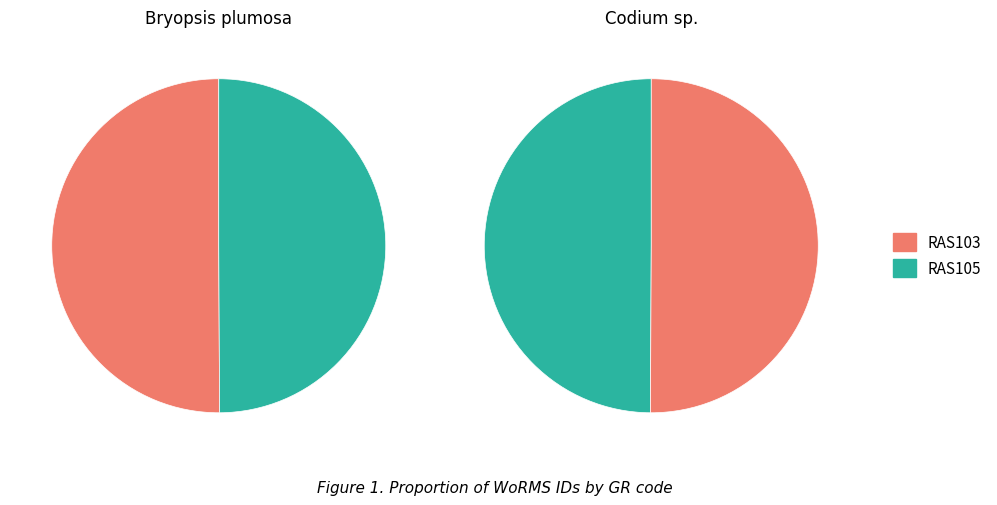

How many slices are in this pie chart?

2